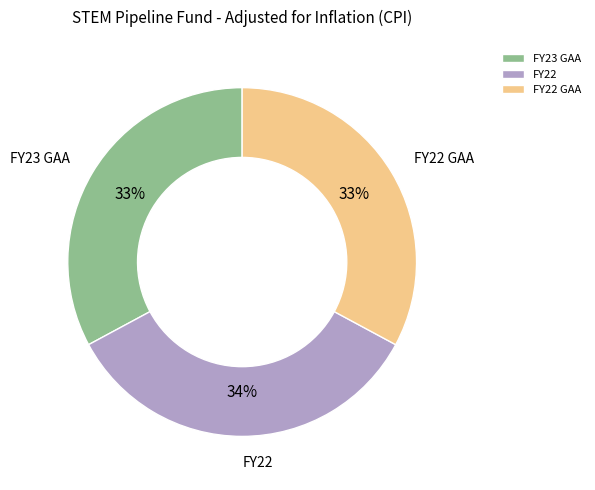

Does any single category account for the majority?

No